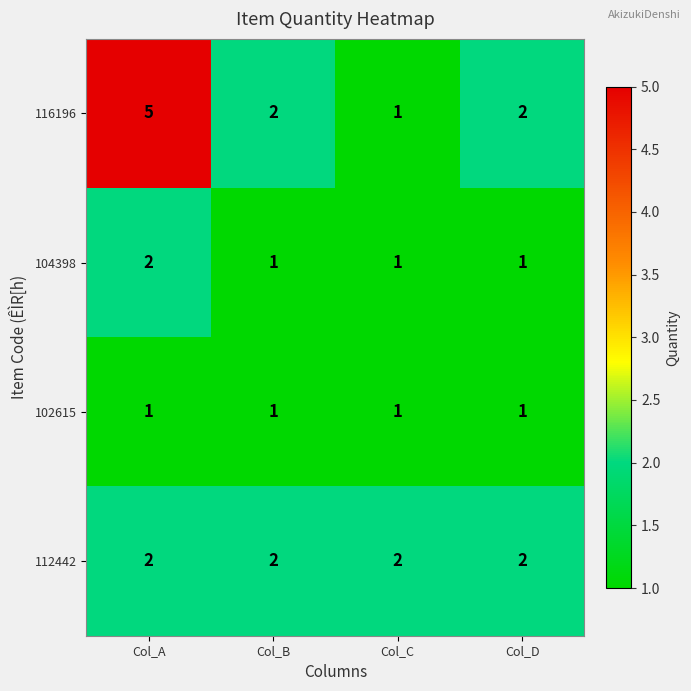

What is the maximum value shown in the chart?

5